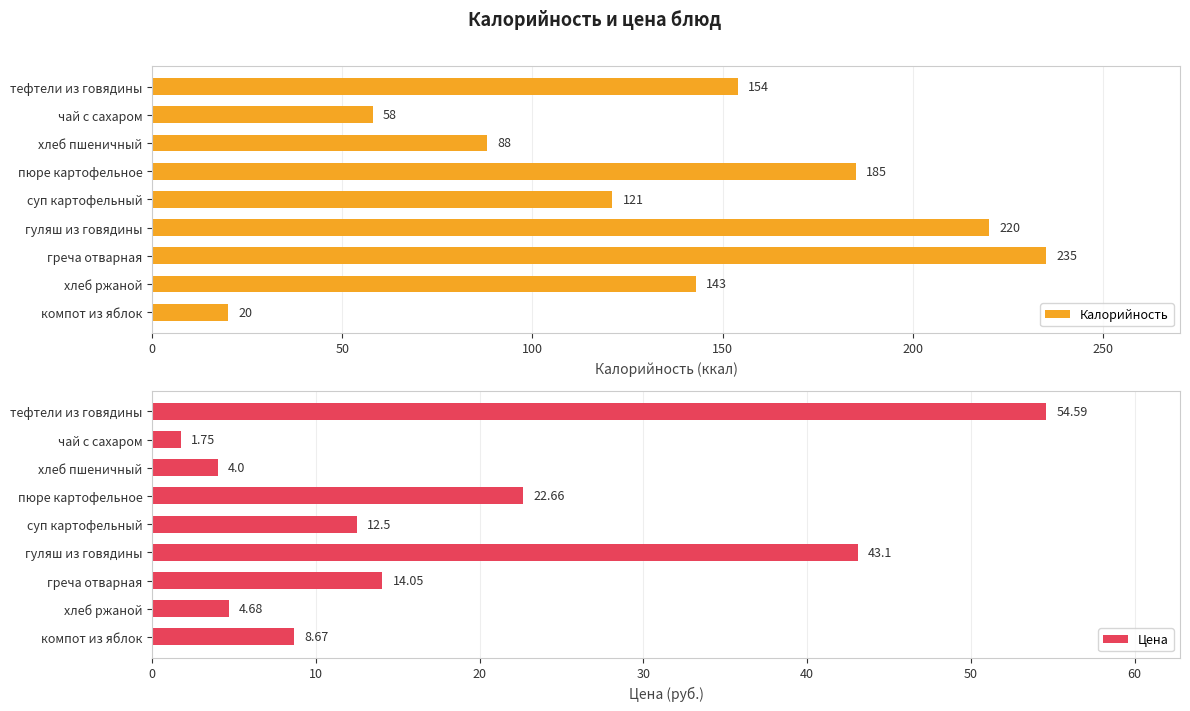

Which category has the lowest value in the Цена series?

чай с сахаром